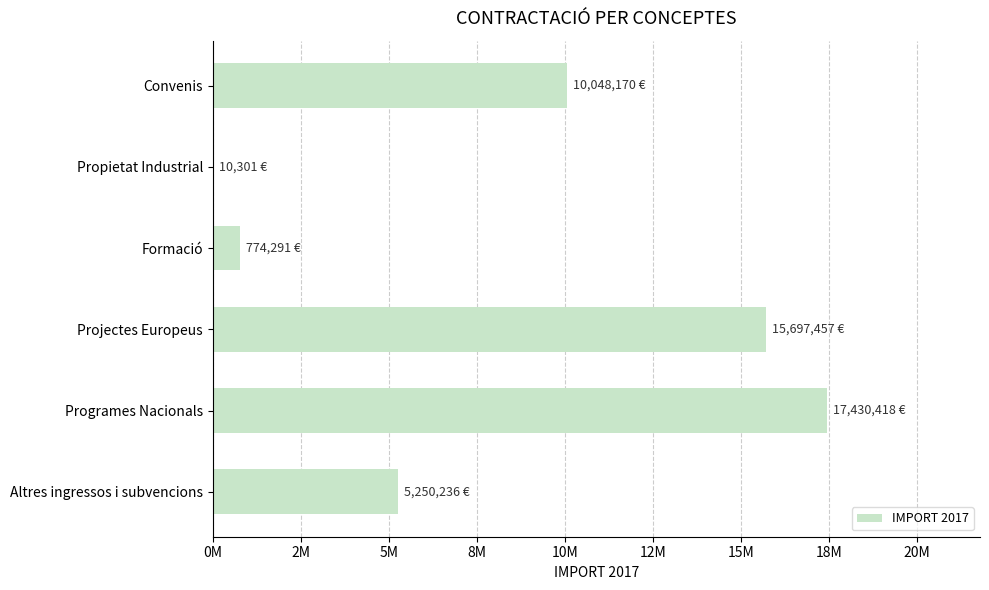

Where is the data nearest to the value 8720359?

Convenis